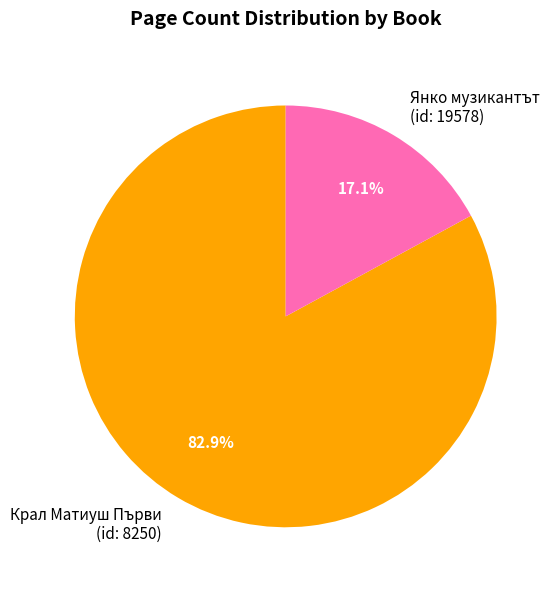

Rank the categories by value from highest to lowest.

Крал Матиуш Първи (id: 8250), Янко музикантът (id: 19578)